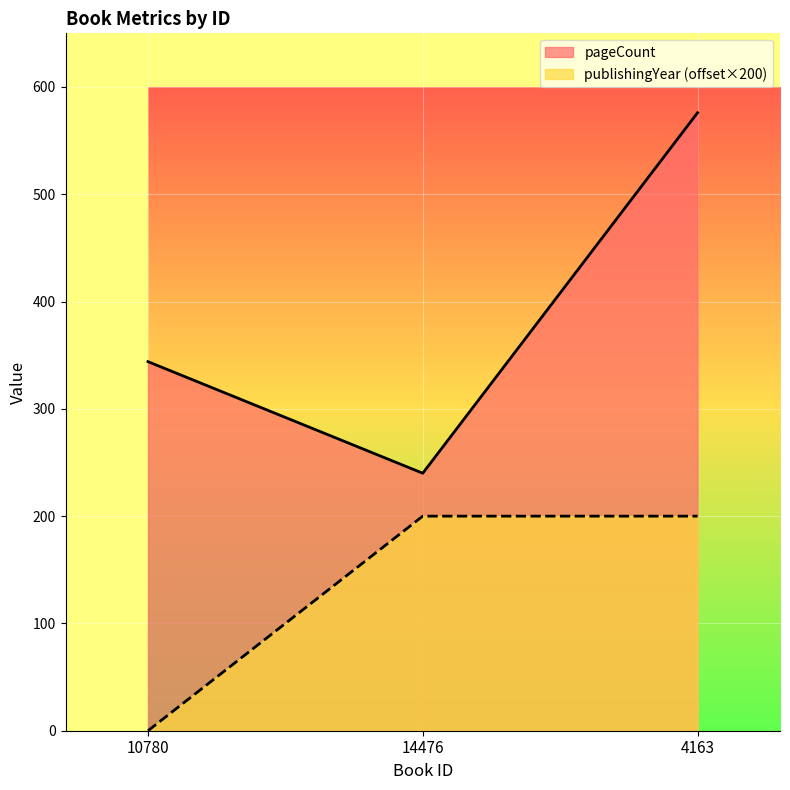

Does the chart display data point markers on the line(s)?

No